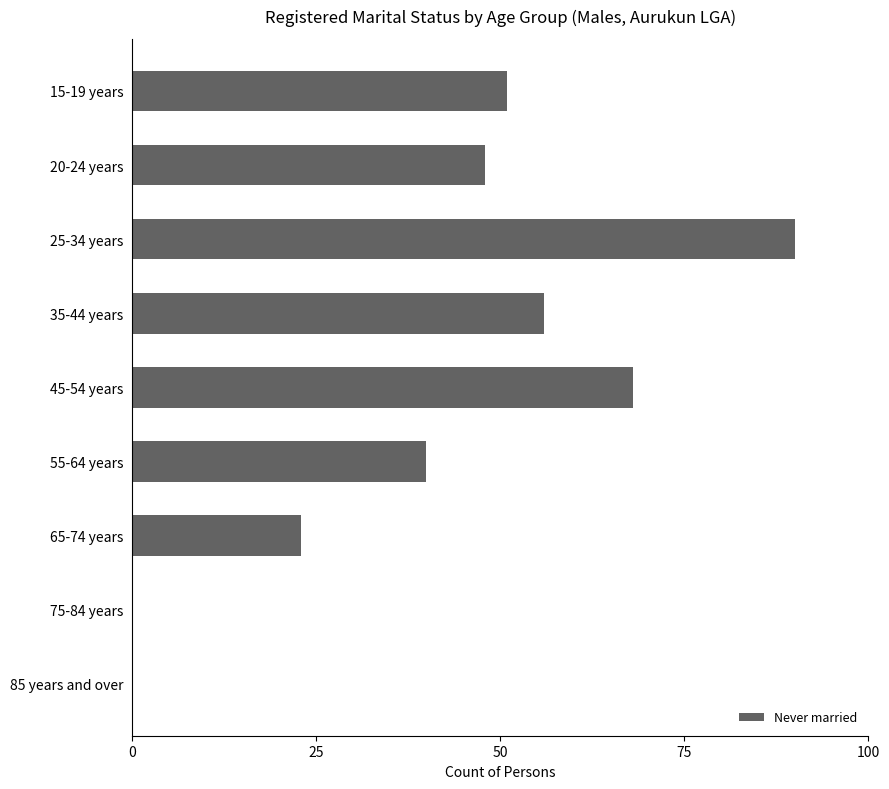

Are the bars grouped side by side (vs. stacked)?

No